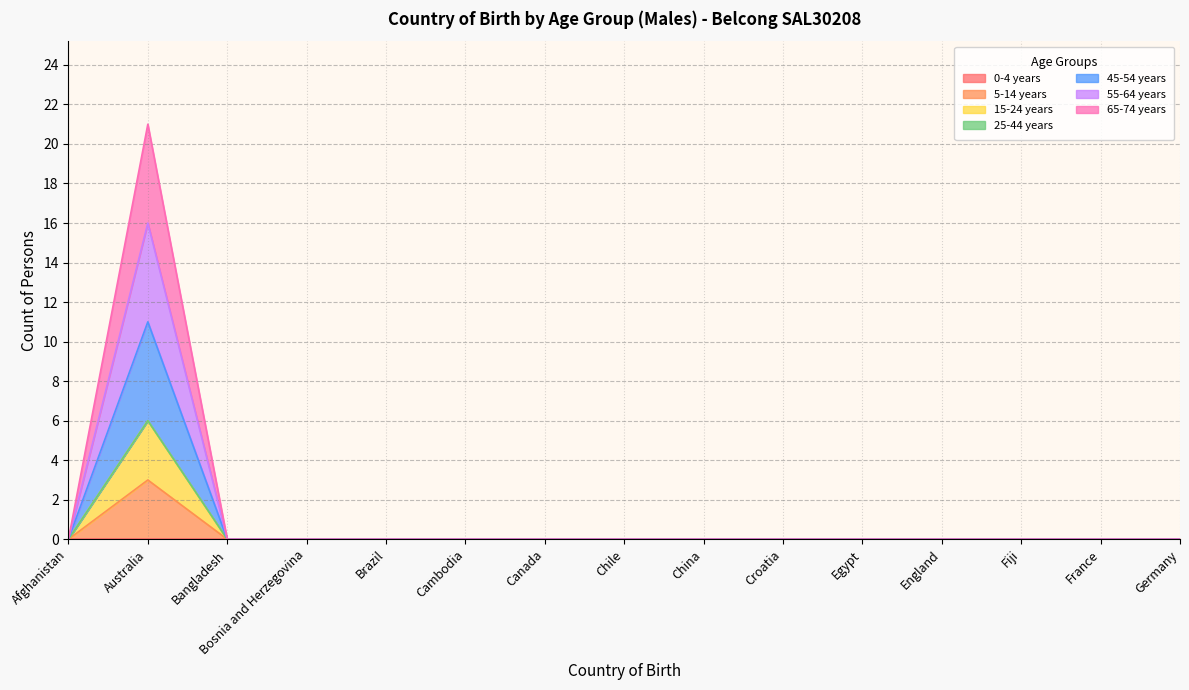

The value of 45-54 years at Germany is -4. True or false?

False